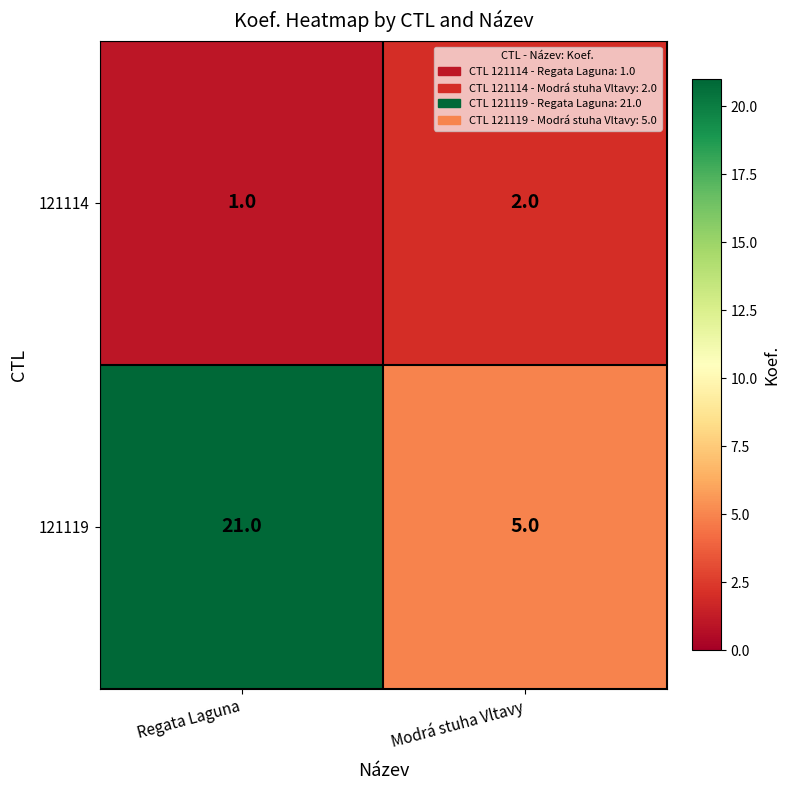

What is the difference between the 121119 values at Regata Laguna and Modrá stuha Vltavy?

16